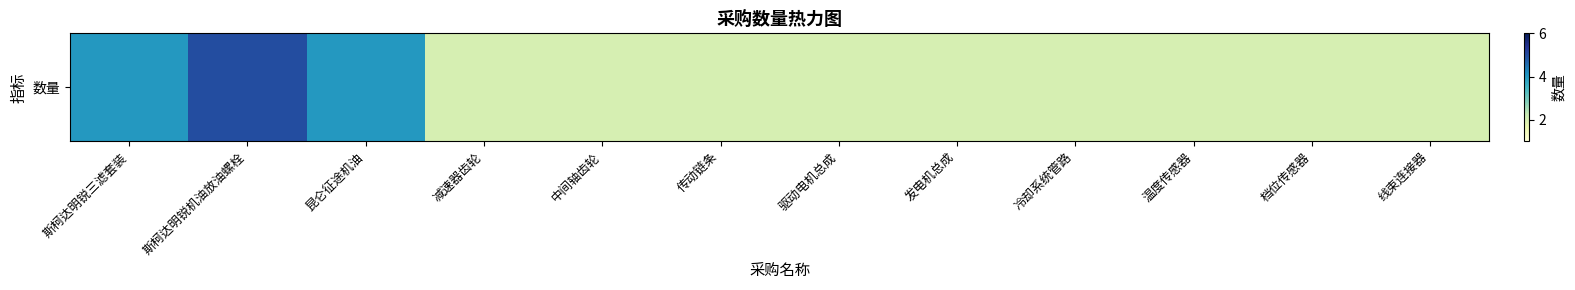

What is the difference between the maximum and minimum values?

3